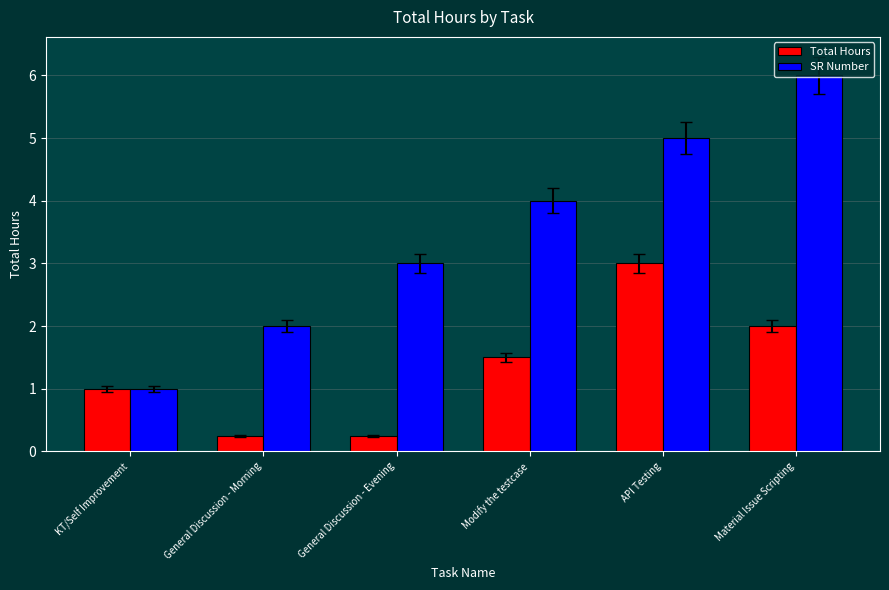

How many series are shown in this chart?

2